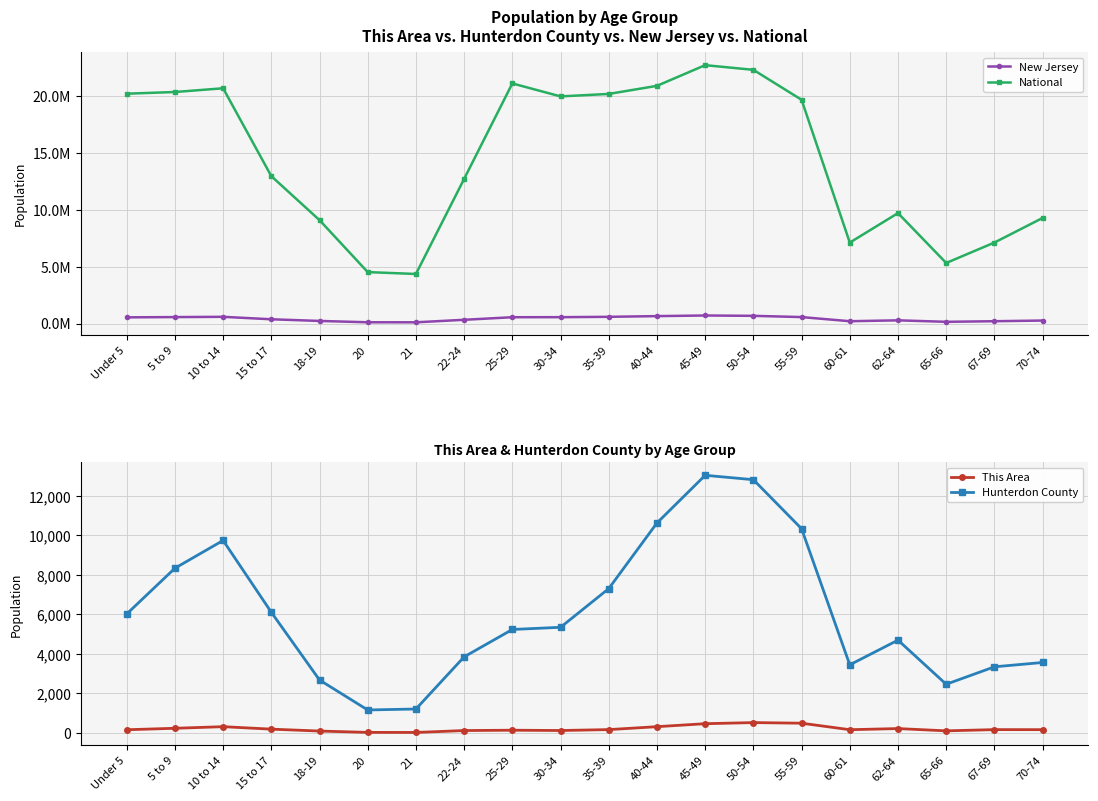

True or false: New Jersey has a value of 879285 at 40-44.

False